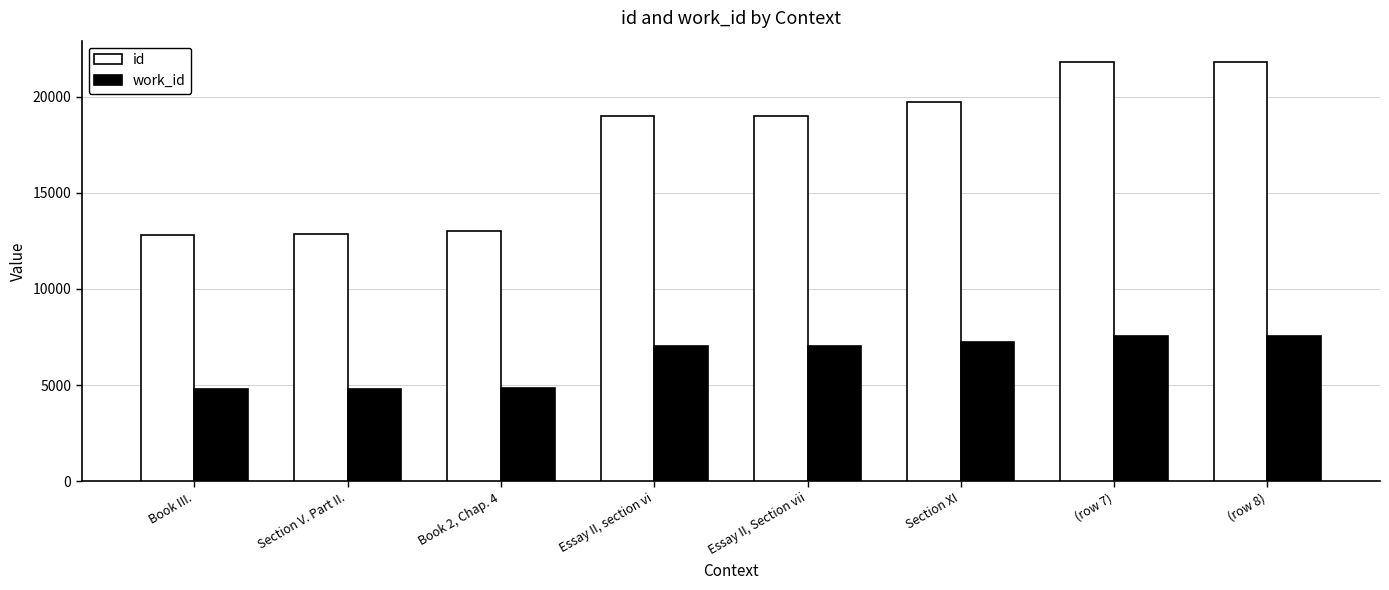

How many bars are there in each group?

2